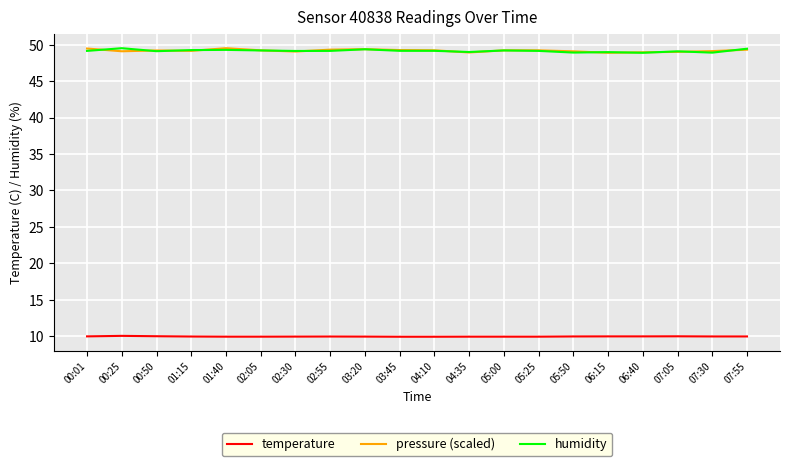

What is the total value across all series at 05:25?

108.3